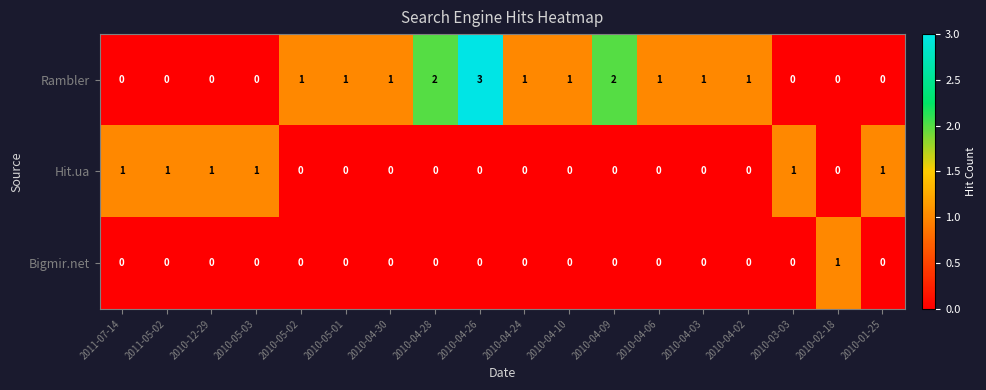

At which category is the sum across all series the highest?

2010-04-26